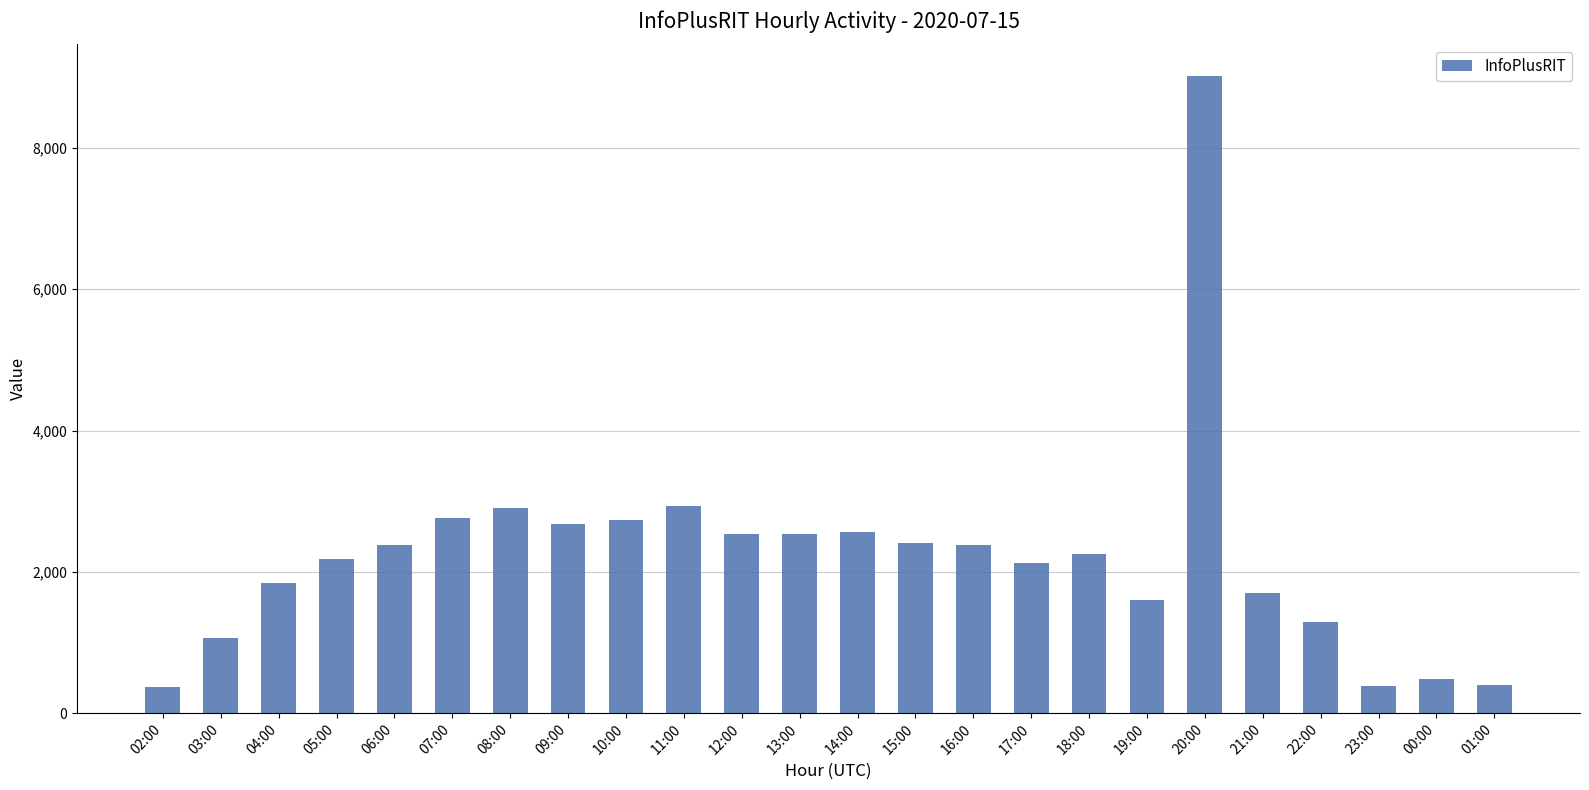

What is the label of the 23rd bar from the left?

00:00